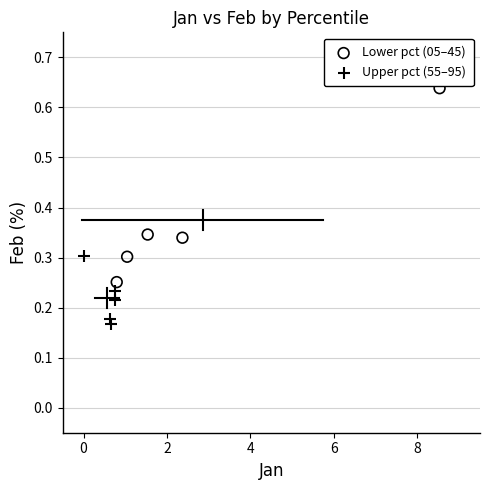

Which series contains the lowest Y value?

Upper pct (55–95)